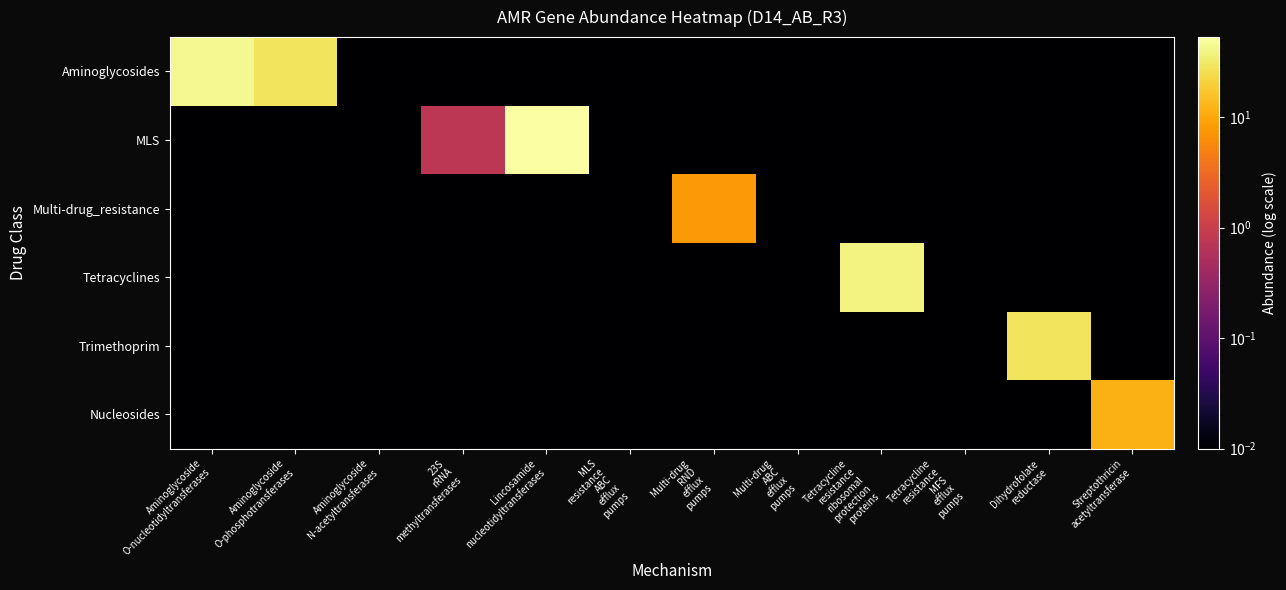

Reading left to right, what are all the values shown in this chart?

Aminoglycosides: Aminoglycoside
O-nucleotidyltransferases=44.1	Aminoglycoside
O-phosphotransferases=28.1	Aminoglycoside
N-acetyltransferases=0.0	23S
rRNA
methyltransferases=0.0	Lincosamide
nucleotidyltransferases=0.0	MLS
resistance
ABC
efflux
pumps=0.0	Multi-drug
RND
efflux
pumps=0.0	Multi-drug
ABC
efflux
pumps=0.0	Tetracycline
resistance
ribosomal
protection
proteins=0.0	Tetracycline
resistance
MFS
efflux
pumps=0.0	Dihydrofolate
reductase=0.0	Streptothricin
acetyltransferase=0.0
MLS: Aminoglycoside
O-nucleotidyltransferases=0.0	Aminoglycoside
O-phosphotransferases=0.0	Aminoglycoside
N-acetyltransferases=0.0	23S
rRNA
methyltransferases=0.7	Lincosamide
nucleotidyltransferases=52.1	MLS
resistance
ABC
efflux
pumps=0.0	Multi-drug
RND
efflux
pumps=0.0	Multi-drug
ABC
efflux
pumps=0.0	Tetracycline
resistance
ribosomal
protection
proteins=0.0	Tetracycline
resistance
MFS
efflux
pumps=0.0	Dihydrofolate
reductase=0.0	Streptothricin
acetyltransferase=0.0
Multi-drug_resistance: Aminoglycoside
O-nucleotidyltransferases=0.0	Aminoglycoside
O-phosphotransferases=0.0	Aminoglycoside
N-acetyltransferases=0.0	23S
rRNA
methyltransferases=0.0	Lincosamide
nucleotidyltransferases=0.0	MLS
resistance
ABC
efflux
pumps=0.0	Multi-drug
RND
efflux
pumps=7.7	Multi-drug
ABC
efflux
pumps=0.0	Tetracycline
resistance
ribosomal
protection
proteins=0.0	Tetracycline
resistance
MFS
efflux
pumps=0.0	Dihydrofolate
reductase=0.0	Streptothricin
acetyltransferase=0.0
Tetracyclines: Aminoglycoside
O-nucleotidyltransferases=0.0	Aminoglycoside
O-phosphotransferases=0.0	Aminoglycoside
N-acetyltransferases=0.0	23S
rRNA
methyltransferases=0.0	Lincosamide
nucleotidyltransferases=0.0	MLS
resistance
ABC
efflux
pumps=0.0	Multi-drug
RND
efflux
pumps=0.0	Multi-drug
ABC
efflux
pumps=0.0	Tetracycline
resistance
ribosomal
protection
proteins=38.1	Tetracycline
resistance
MFS
efflux
pumps=0.0	Dihydrofolate
reductase=0.0	Streptothricin
acetyltransferase=0.0
Trimethoprim: Aminoglycoside
O-nucleotidyltransferases=0.0	Aminoglycoside
O-phosphotransferases=0.0	Aminoglycoside
N-acetyltransferases=0.0	23S
rRNA
methyltransferases=0.0	Lincosamide
nucleotidyltransferases=0.0	MLS
resistance
ABC
efflux
pumps=0.0	Multi-drug
RND
efflux
pumps=0.0	Multi-drug
ABC
efflux
pumps=0.0	Tetracycline
resistance
ribosomal
protection
proteins=0.0	Tetracycline
resistance
MFS
efflux
pumps=0.0	Dihydrofolate
reductase=28.7	Streptothricin
acetyltransferase=0.0
Nucleosides: Aminoglycoside
O-nucleotidyltransferases=0.0	Aminoglycoside
O-phosphotransferases=0.0	Aminoglycoside
N-acetyltransferases=0.0	23S
rRNA
methyltransferases=0.0	Lincosamide
nucleotidyltransferases=0.0	MLS
resistance
ABC
efflux
pumps=0.0	Multi-drug
RND
efflux
pumps=0.0	Multi-drug
ABC
efflux
pumps=0.0	Tetracycline
resistance
ribosomal
protection
proteins=0.0	Tetracycline
resistance
MFS
efflux
pumps=0.0	Dihydrofolate
reductase=0.0	Streptothricin
acetyltransferase=11.6